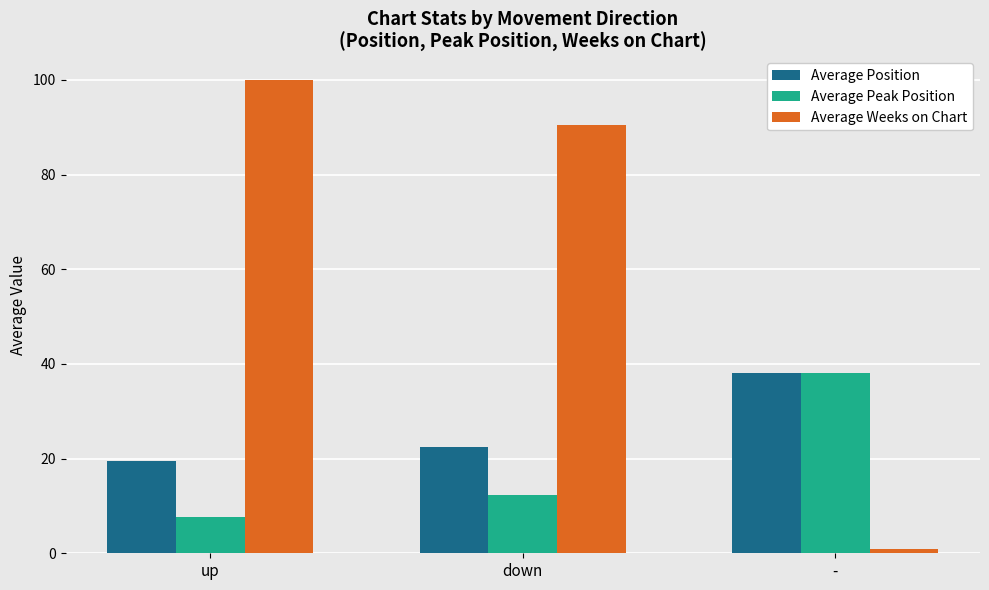

Are the bars grouped side by side (vs. stacked)?

Yes